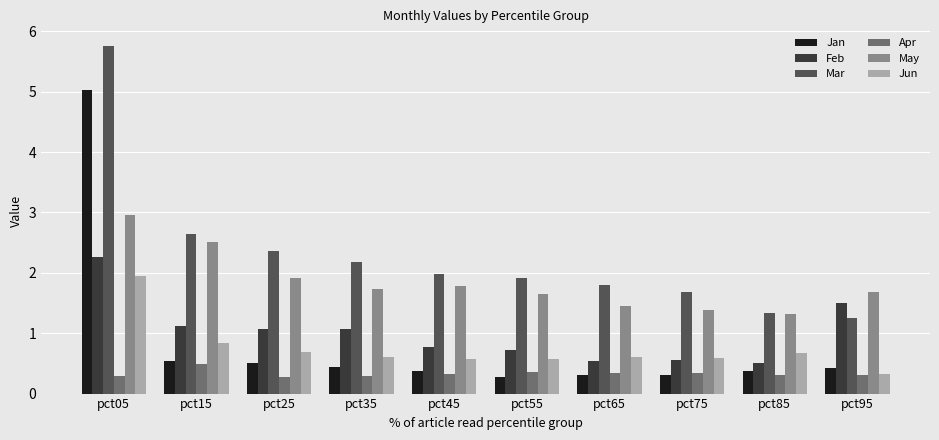

What is the sum of the Apr values at pct95 and pct45?

0.6